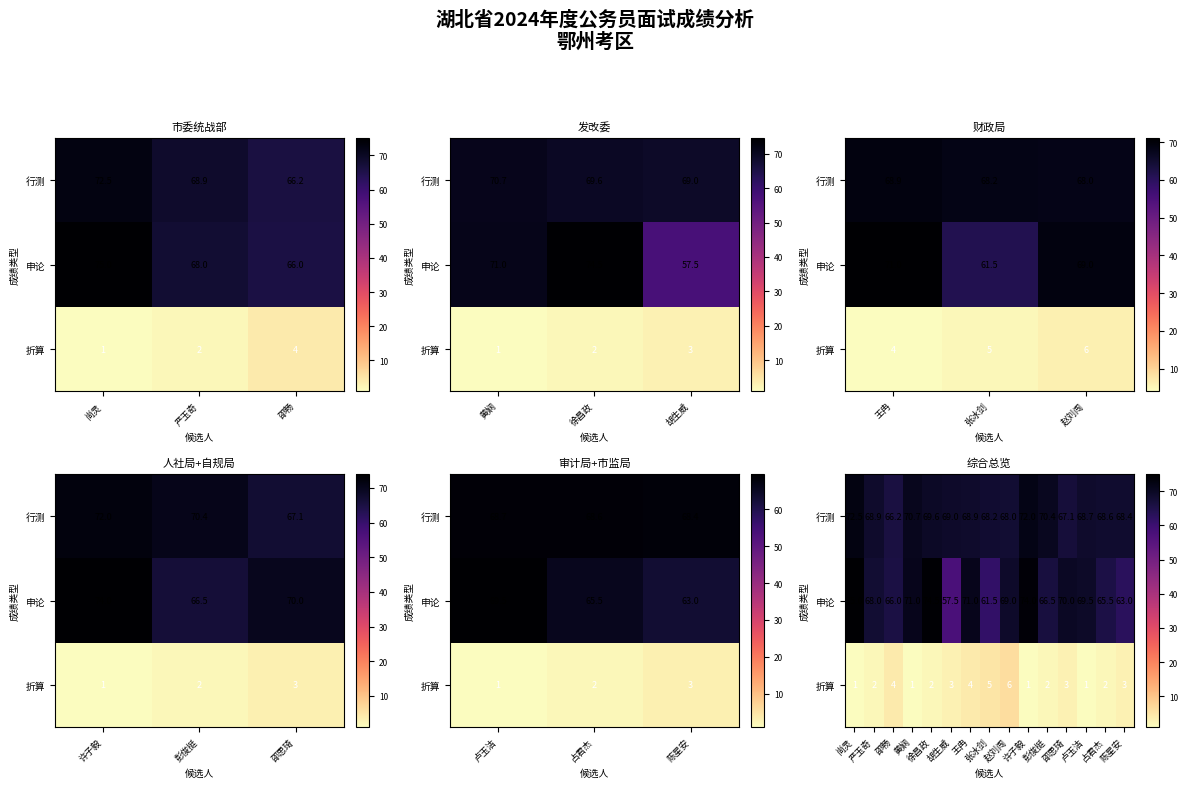

The value of 申论 at 邵畅 is 101.8. True or false?

False